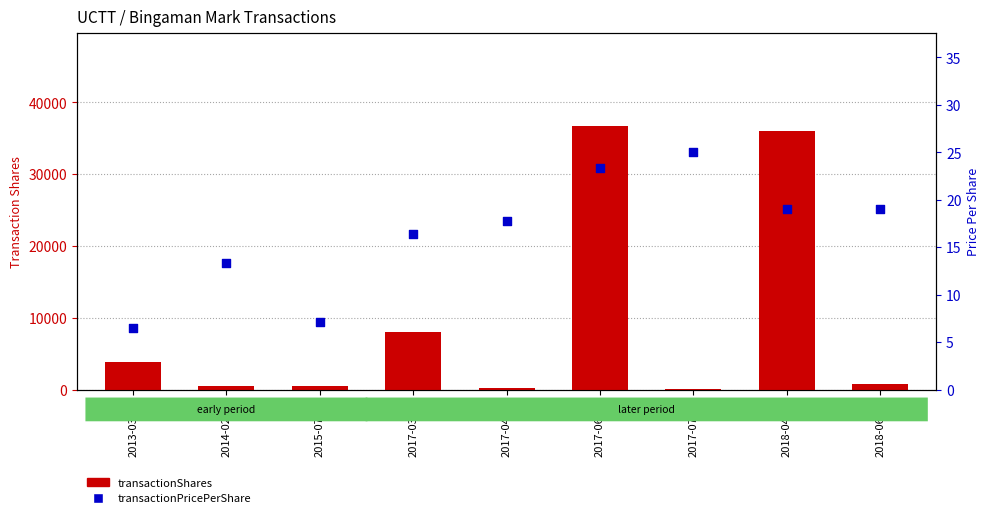

Which series has the largest total across all categories?

transactionShares